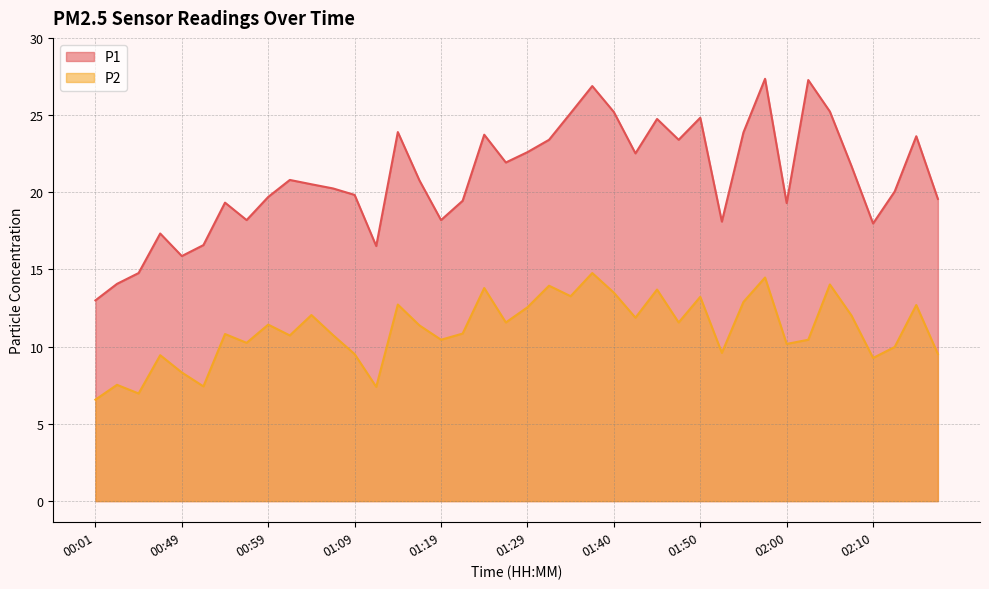

What is the spread (max minus min) of values at 02:15?

10.9